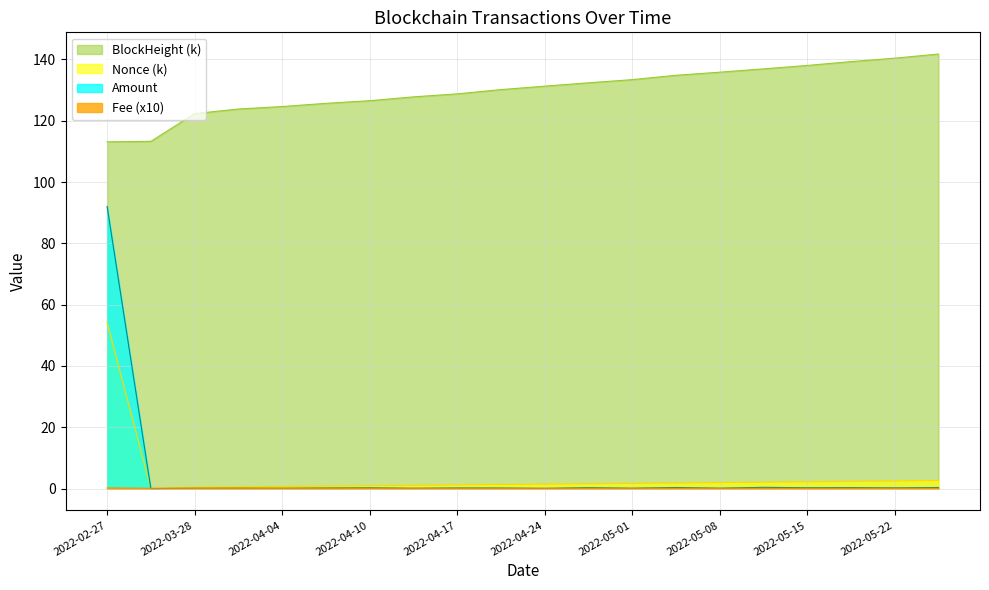

The Fee series shows 0.0 at 2022-04-07. True or false?

False